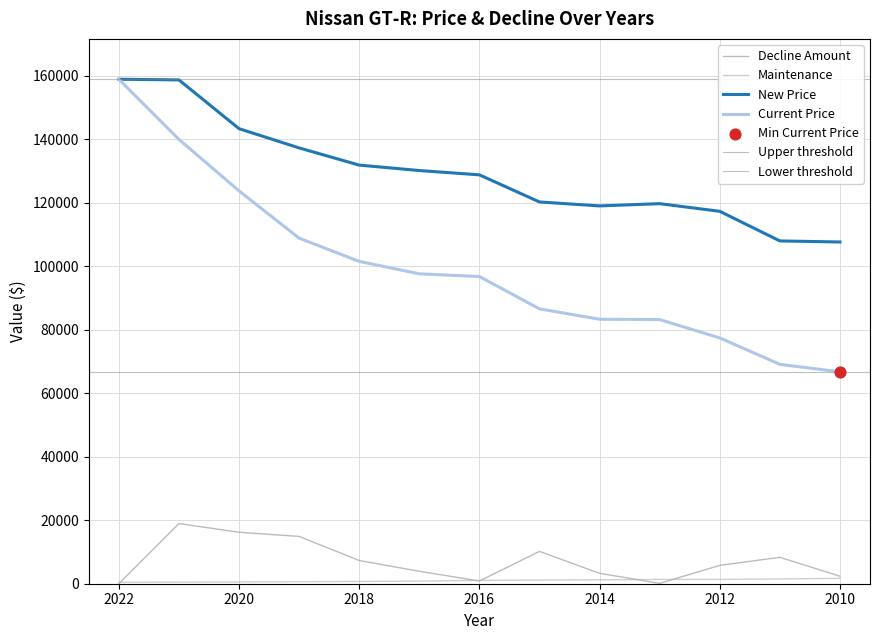

What is the total value across all series at 2017?

232562